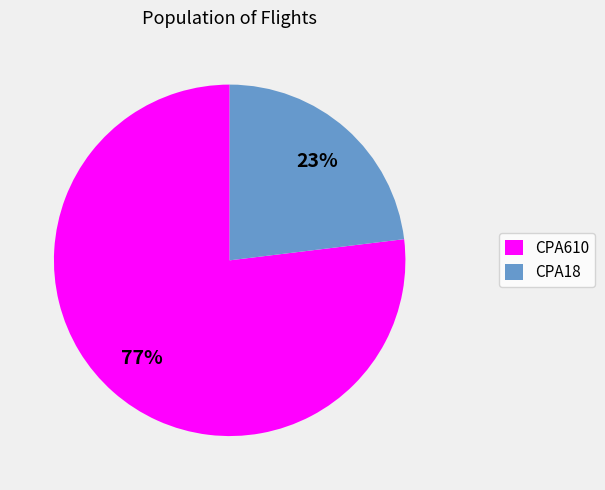

What is the majority slice?

CPA610